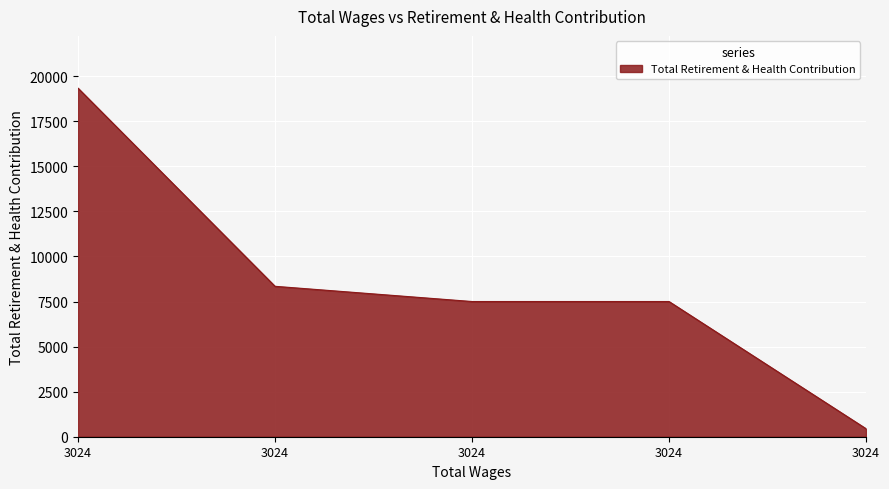

How many lines are shown in the chart?

1